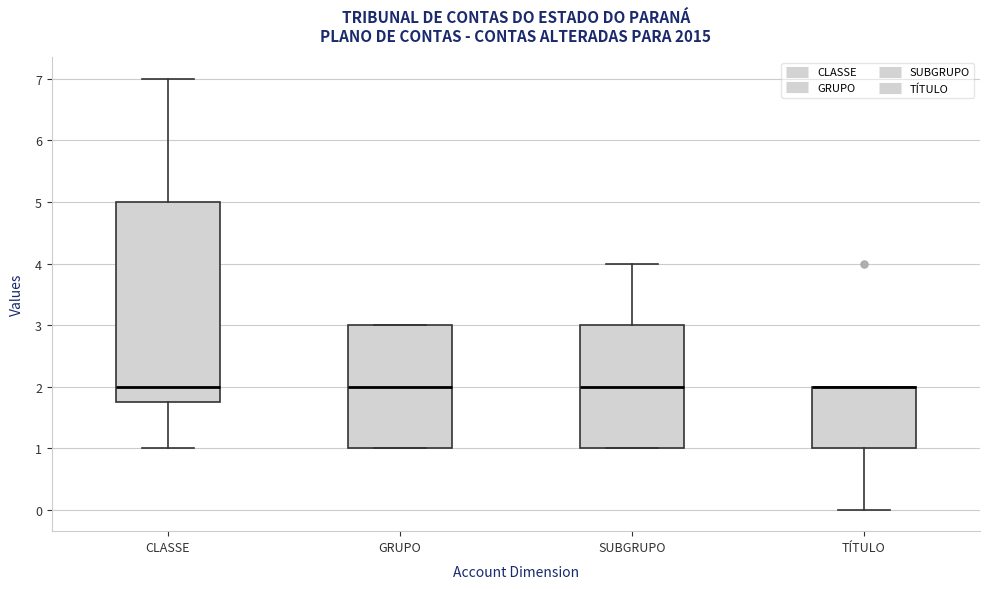

Where is the lower edge of the box for TÍTULO on the y-axis? The values are not printed on the chart, so give them approximately, as read against the axis.

1.0